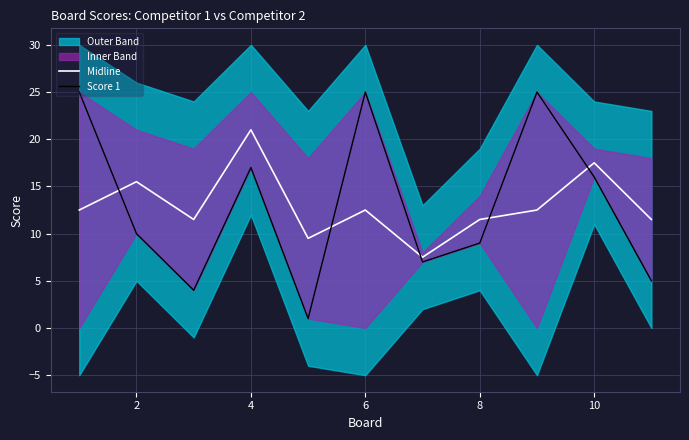

Which category has the highest value in the Midline series?

4